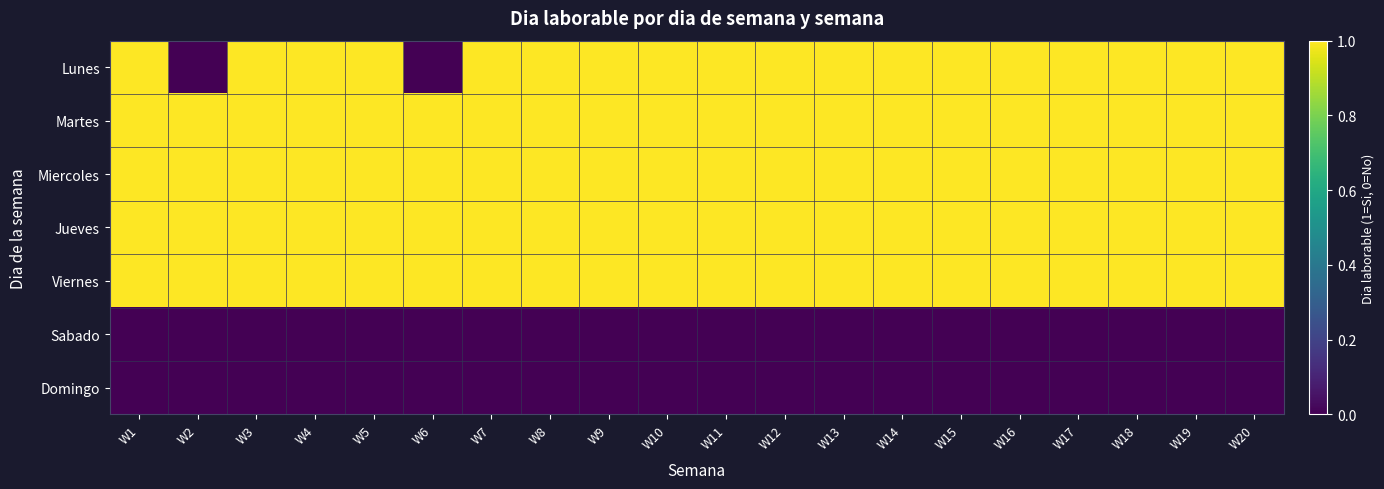

At which category is the sum across all series the highest?

W1